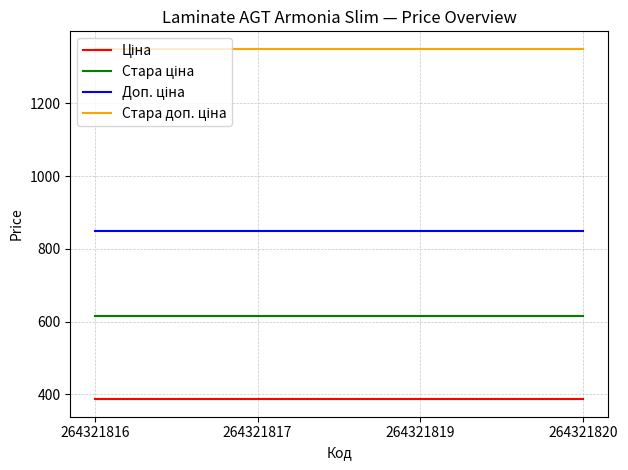

What is the total value across all series at 264321820?

3200.8